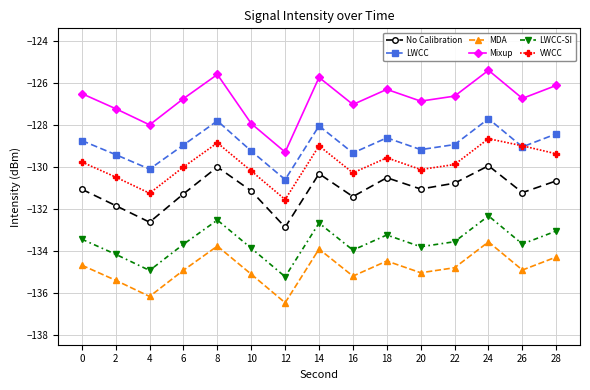

Which series has the largest range (max minus min)?

Mixup